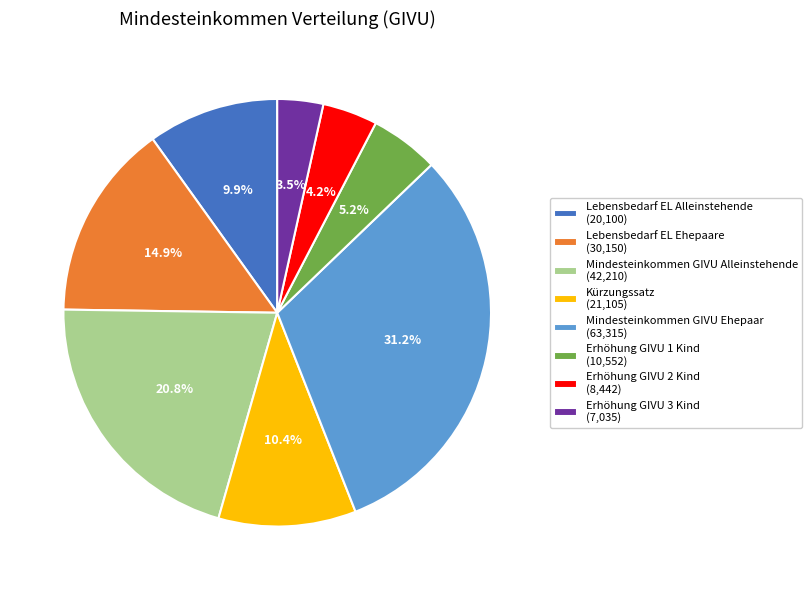

Which category has the biggest portion of the pie?

Mindesteinkommen GIVU Ehepaar